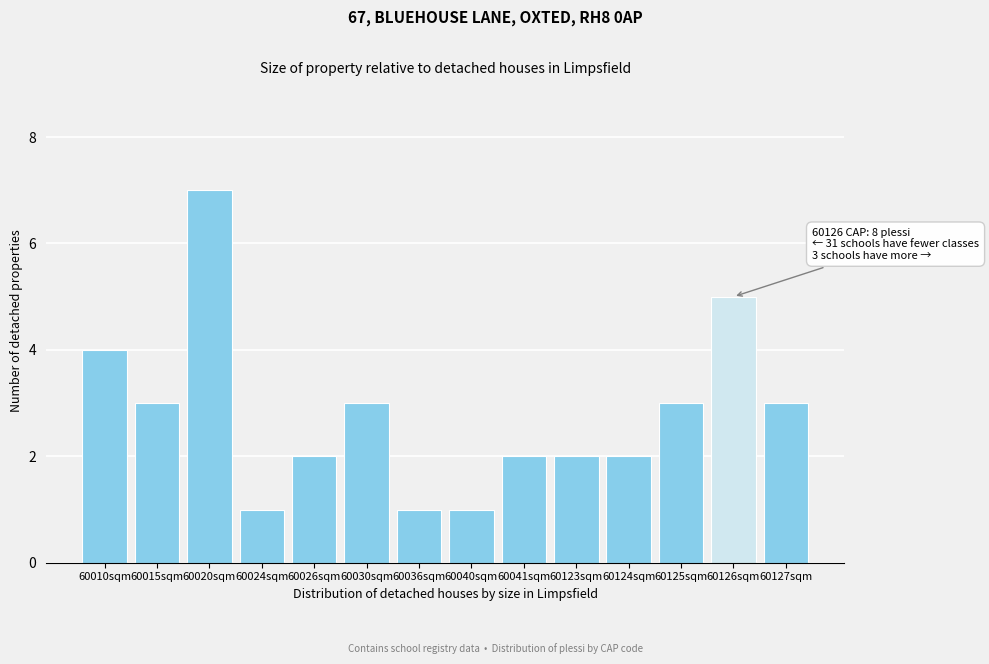

Reading left to right, list all the values displayed in this chart.

4	3	7	1	2	3	1	1	2	2	2	3	5	3